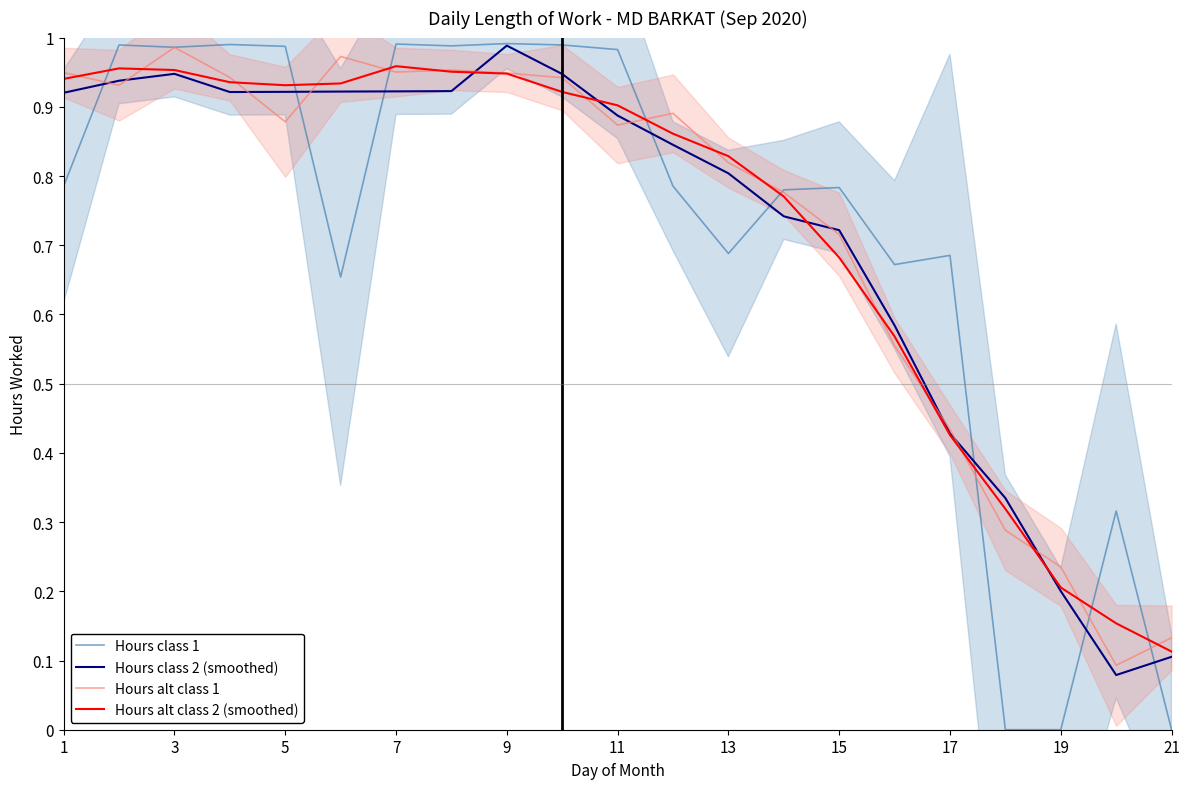

Is it true that Hours alt class 2 (smoothed) equals 0.5 at 9?

False